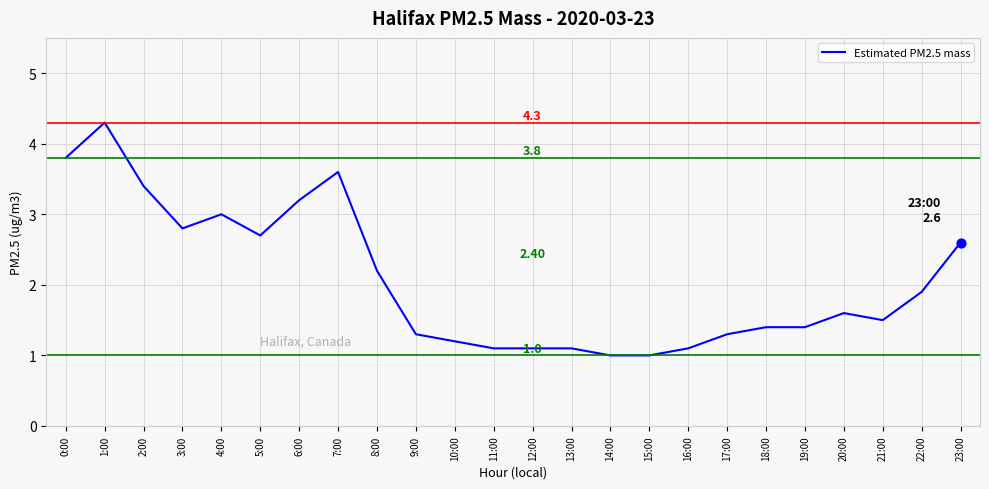

Approximately how many times larger is the value at 7:00 compared to 5:00?

1.3